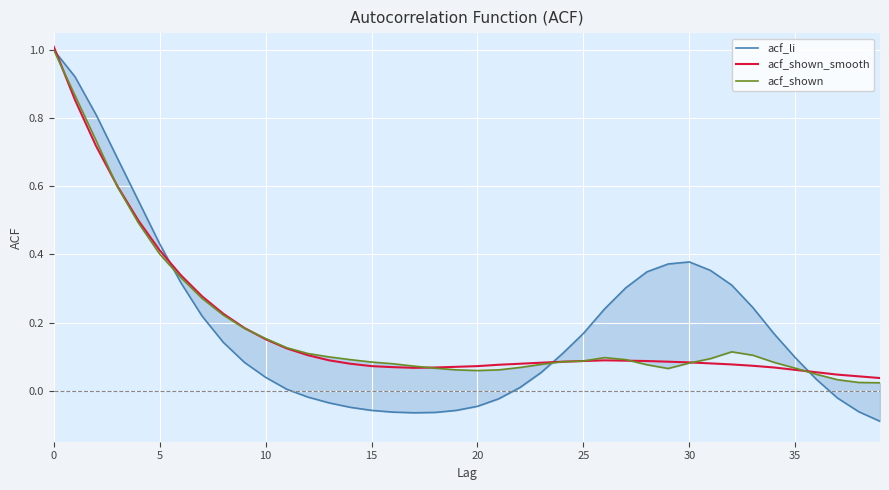

What is the highest value of the acf_shown_smooth series?

1.0